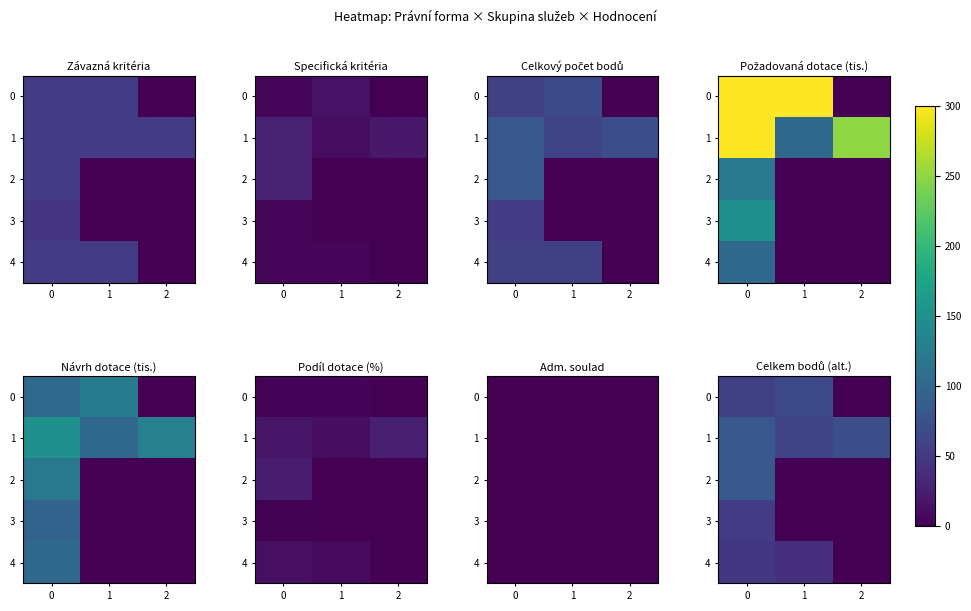

Count the 0 values in the range 0 to 67.

3